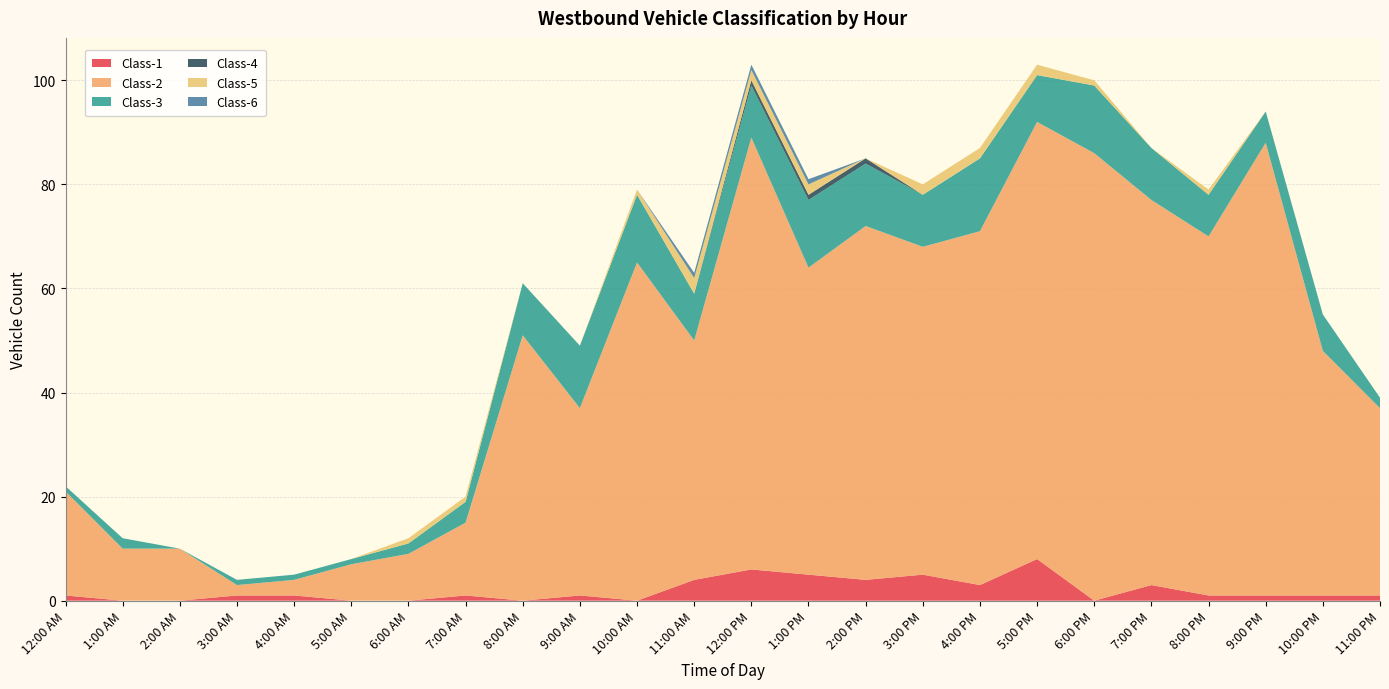

Reading left to right, transcribe all the data shown in this chart.

Class-1: 12:00 AM=1	1:00 AM=0	2:00 AM=0	3:00 AM=1	4:00 AM=1	5:00 AM=0	6:00 AM=0	7:00 AM=1	8:00 AM=0	9:00 AM=1	10:00 AM=0	11:00 AM=4	12:00 PM=6	1:00 PM=5	2:00 PM=4	3:00 PM=5	4:00 PM=3	5:00 PM=8	6:00 PM=0	7:00 PM=3	8:00 PM=1	9:00 PM=1	10:00 PM=1	11:00 PM=1
Class-2: 12:00 AM=20	1:00 AM=10	2:00 AM=10	3:00 AM=2	4:00 AM=3	5:00 AM=7	6:00 AM=9	7:00 AM=14	8:00 AM=51	9:00 AM=36	10:00 AM=65	11:00 AM=46	12:00 PM=83	1:00 PM=59	2:00 PM=68	3:00 PM=63	4:00 PM=68	5:00 PM=84	6:00 PM=86	7:00 PM=74	8:00 PM=69	9:00 PM=87	10:00 PM=47	11:00 PM=36
Class-3: 12:00 AM=1	1:00 AM=2	2:00 AM=0	3:00 AM=1	4:00 AM=1	5:00 AM=1	6:00 AM=2	7:00 AM=4	8:00 AM=10	9:00 AM=12	10:00 AM=13	11:00 AM=9	12:00 PM=10	1:00 PM=13	2:00 PM=12	3:00 PM=10	4:00 PM=14	5:00 PM=9	6:00 PM=13	7:00 PM=10	8:00 PM=8	9:00 PM=6	10:00 PM=7	11:00 PM=2
Class-4: 12:00 AM=0	1:00 AM=0	2:00 AM=0	3:00 AM=0	4:00 AM=0	5:00 AM=0	6:00 AM=0	7:00 AM=0	8:00 AM=0	9:00 AM=0	10:00 AM=0	11:00 AM=0	12:00 PM=1	1:00 PM=1	2:00 PM=1	3:00 PM=0	4:00 PM=0	5:00 PM=0	6:00 PM=0	7:00 PM=0	8:00 PM=0	9:00 PM=0	10:00 PM=0	11:00 PM=0
Class-5: 12:00 AM=0	1:00 AM=0	2:00 AM=0	3:00 AM=0	4:00 AM=0	5:00 AM=0	6:00 AM=1	7:00 AM=1	8:00 AM=0	9:00 AM=0	10:00 AM=1	11:00 AM=3	12:00 PM=2	1:00 PM=2	2:00 PM=0	3:00 PM=2	4:00 PM=2	5:00 PM=2	6:00 PM=1	7:00 PM=0	8:00 PM=1	9:00 PM=0	10:00 PM=0	11:00 PM=0
Class-6: 12:00 AM=0	1:00 AM=0	2:00 AM=0	3:00 AM=0	4:00 AM=0	5:00 AM=0	6:00 AM=0	7:00 AM=0	8:00 AM=0	9:00 AM=0	10:00 AM=0	11:00 AM=1	12:00 PM=1	1:00 PM=1	2:00 PM=0	3:00 PM=0	4:00 PM=0	5:00 PM=0	6:00 PM=0	7:00 PM=0	8:00 PM=0	9:00 PM=0	10:00 PM=0	11:00 PM=0